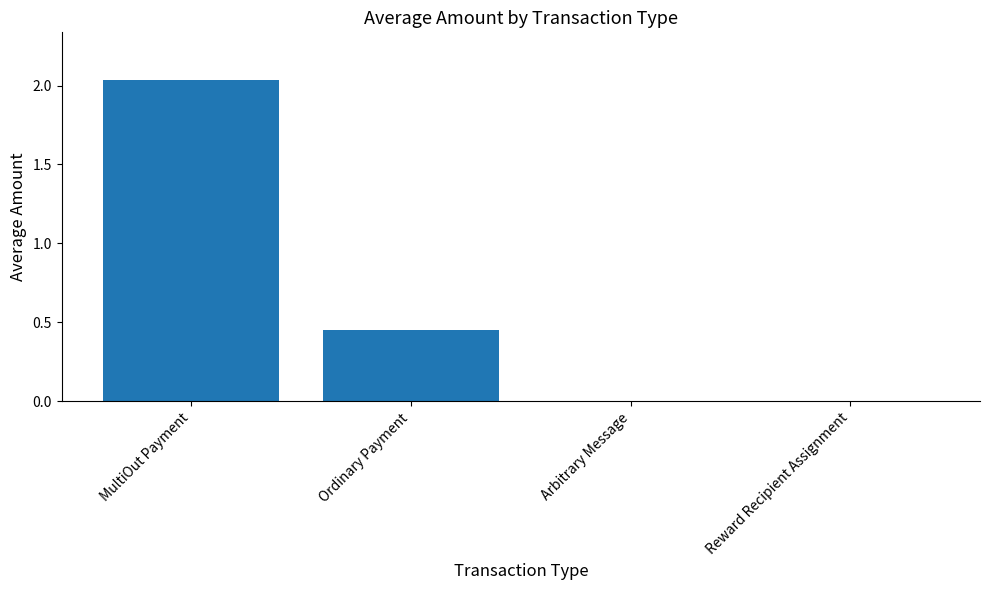

Where is the data nearest to the value 1?

Ordinary Payment